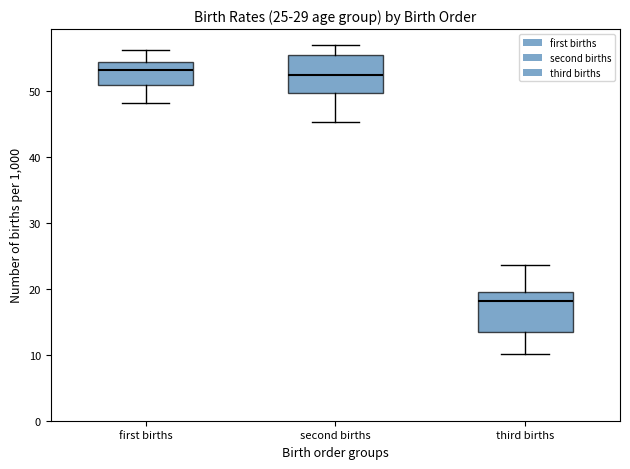

Which box's median line is the lowest?

third births